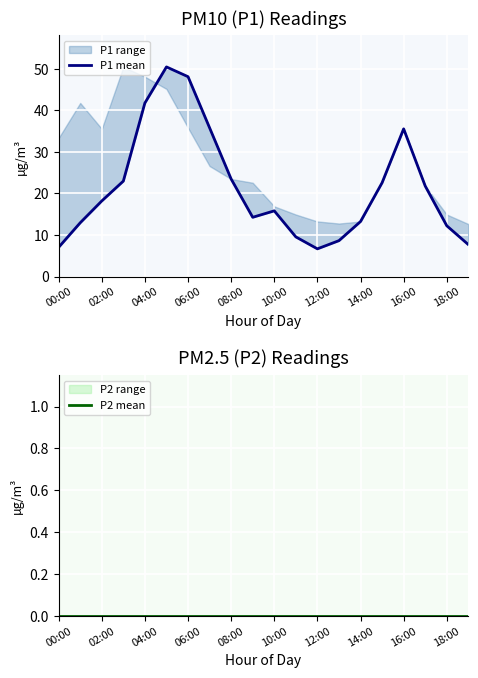

True or false: P1 mean and P2 mean cross at least once.

False